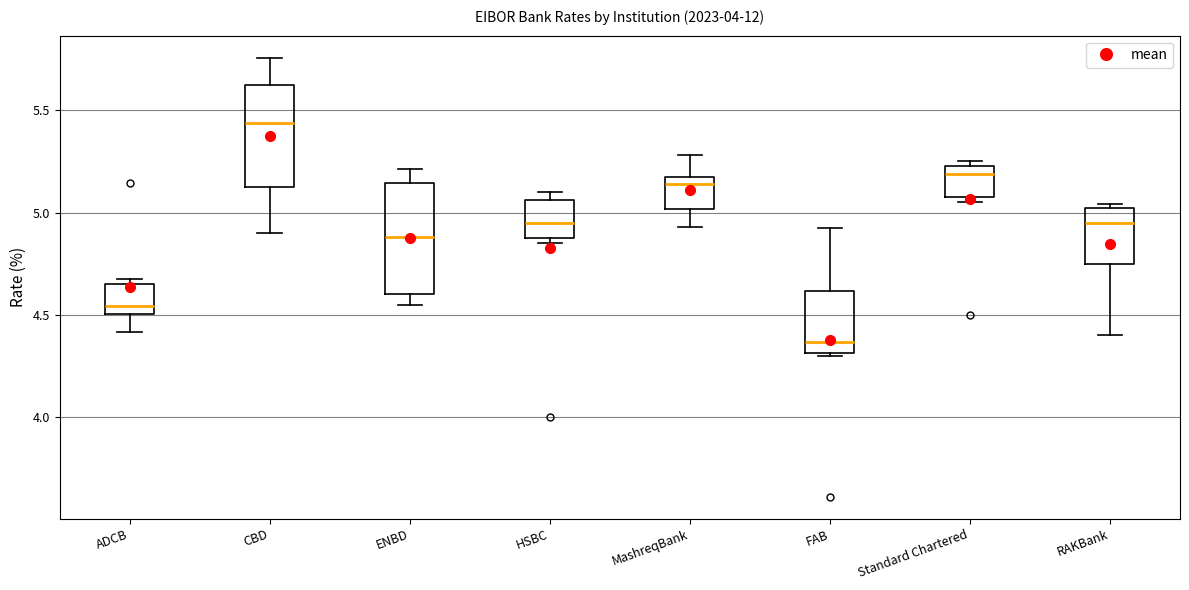

Where does the median line of the box for HSBC sit on the y-axis? The values are not printed on the chart, so give them approximately, as read against the axis.

4.95